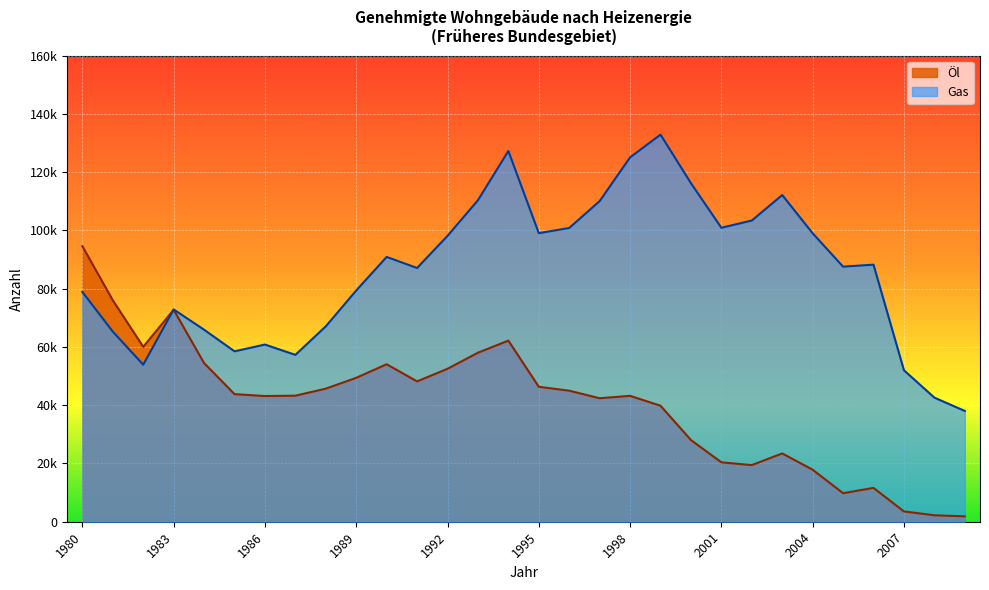

How many times do Gas and Öl cross each other?

1